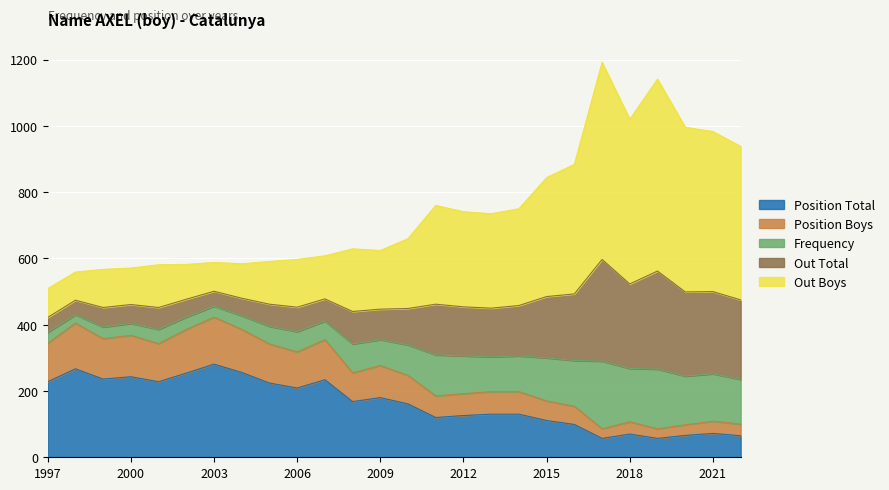

Is it true that Position Total equals 243 at 2000?

True